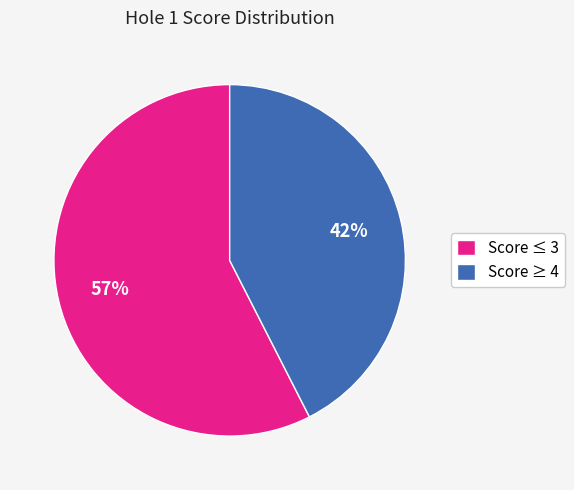

Is it true that Score ≤ 3 is 45% of the pie?

False